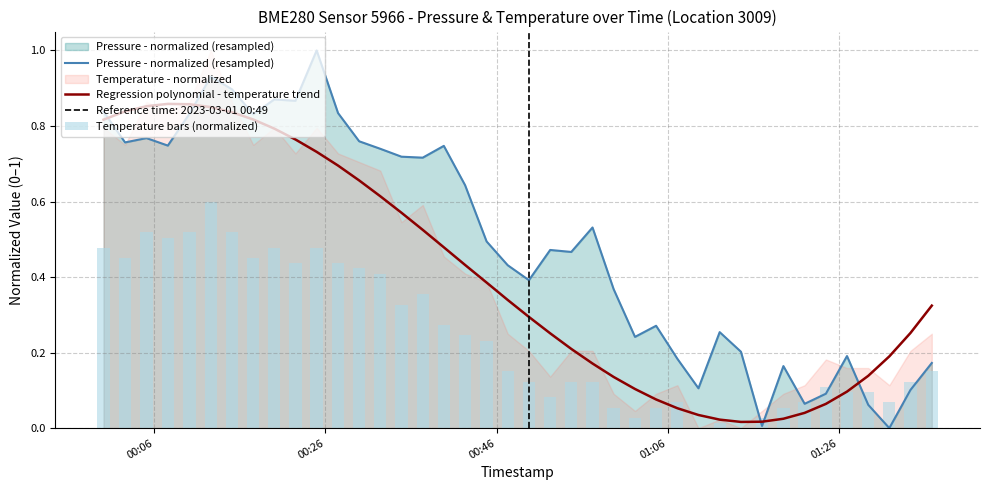

At how many categories does at least one series exceed 0?

40